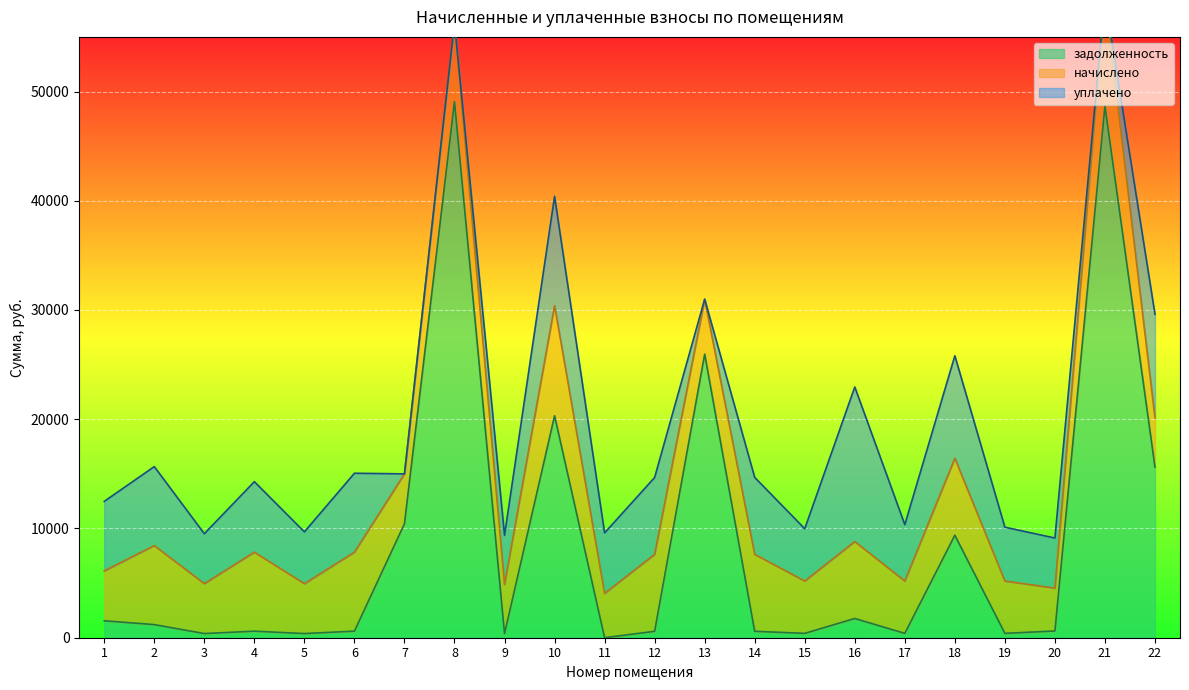

What is the total value across all series at 6?

15057.4